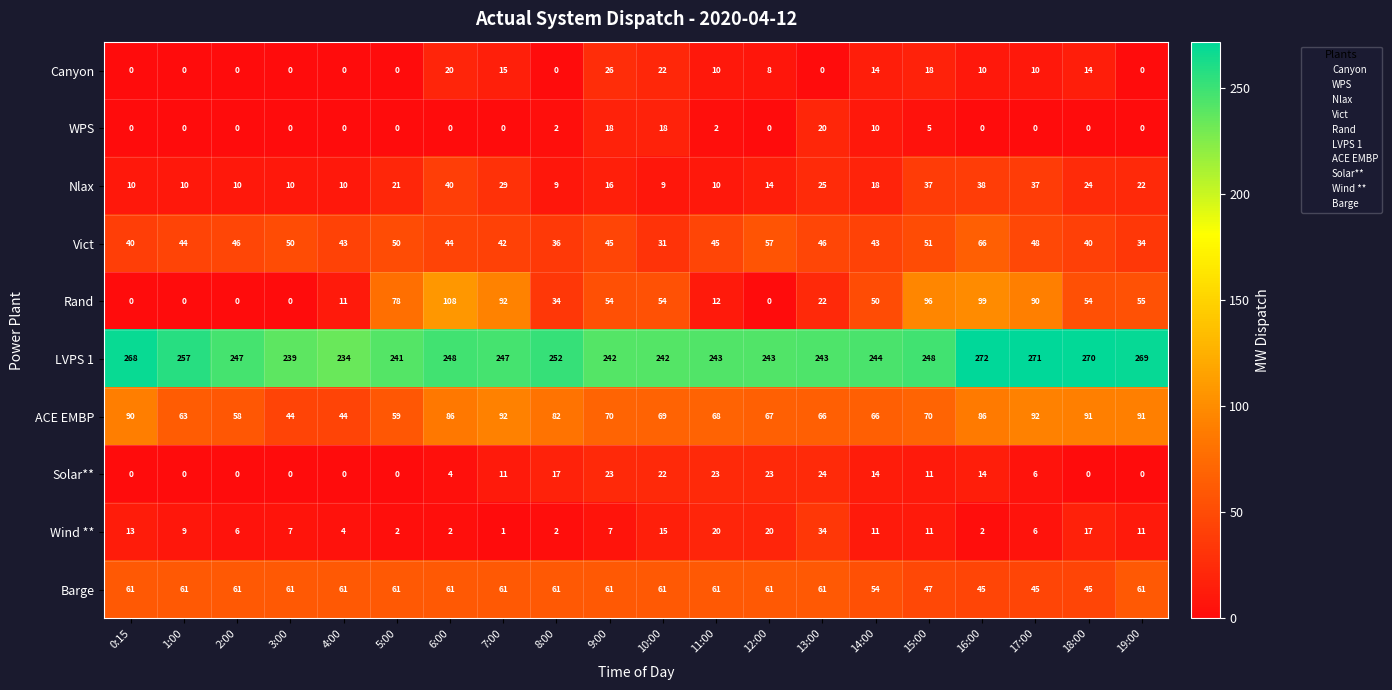

At 13:00, list the series in order from smallest to largest.

Canyon, WPS, Rand, Solar**, Nlax, Wind **, Vict, Barge, ACE EMBP, LVPS 1